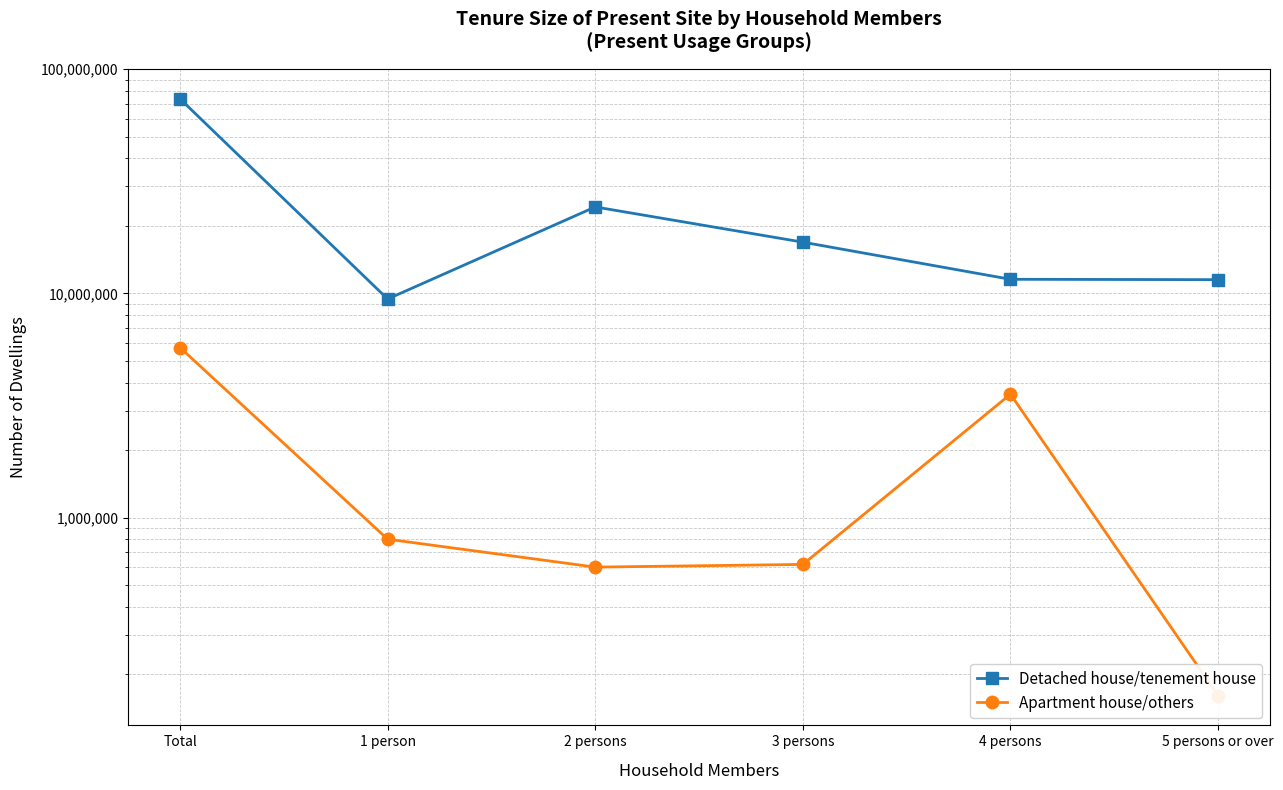

What is the total value across all series at 2 persons?

24924000